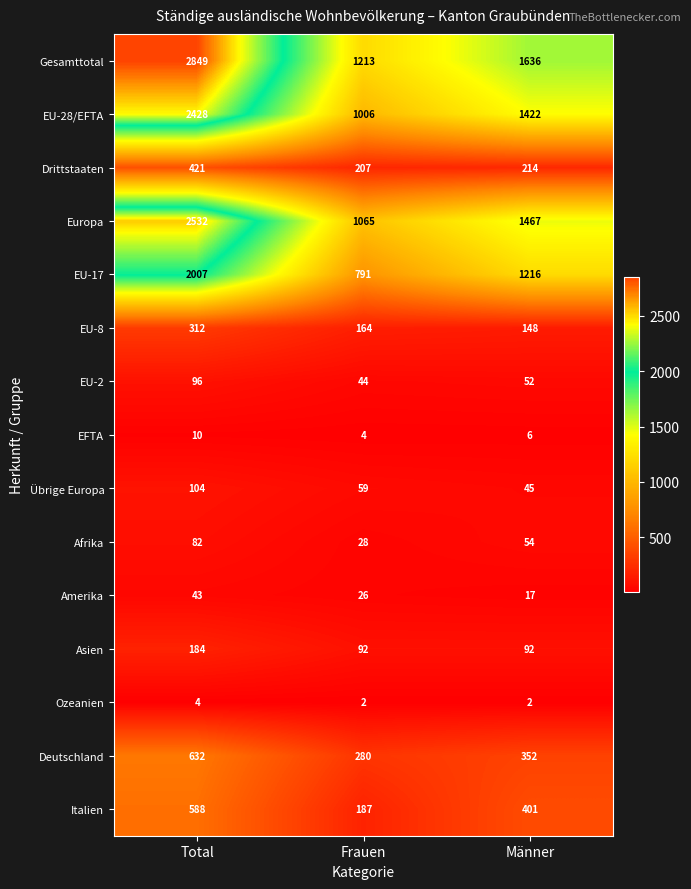

What is the highest value of the Gesamttotal series?

2849